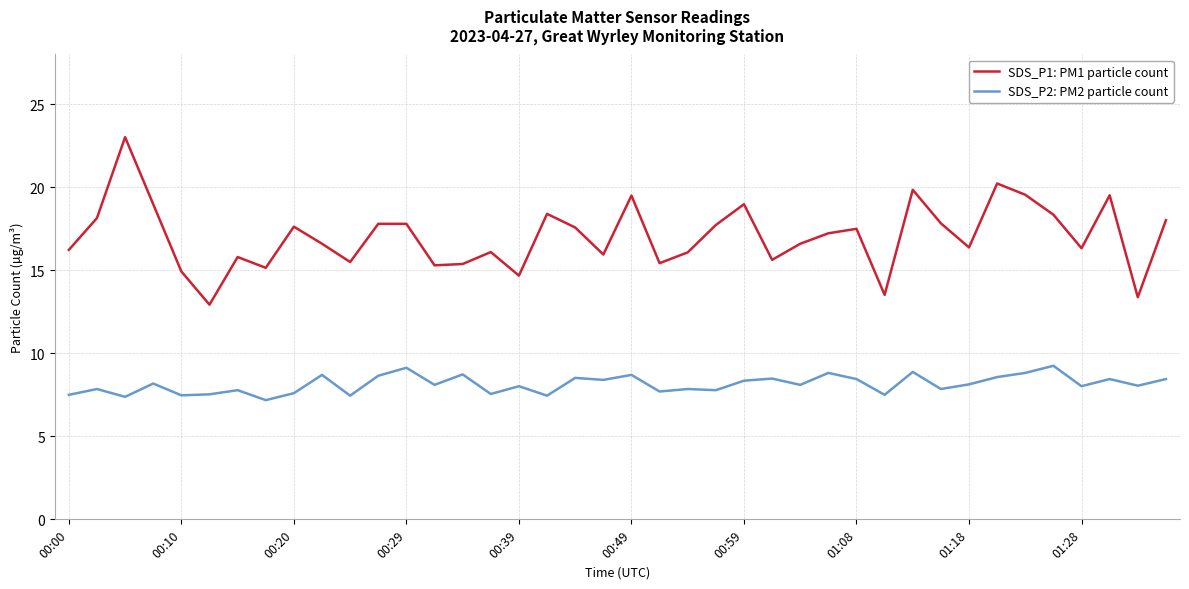

True or false: SDS_P2: PM2 particle count and SDS_P1: PM1 particle count intersect in this chart.

False